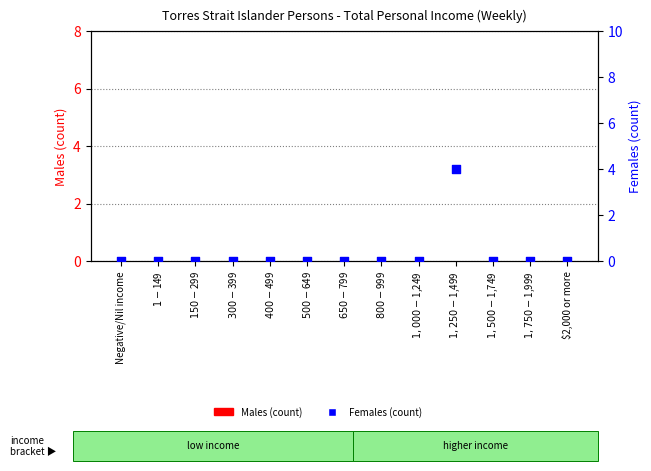

Which series has the largest total across all categories?

Females